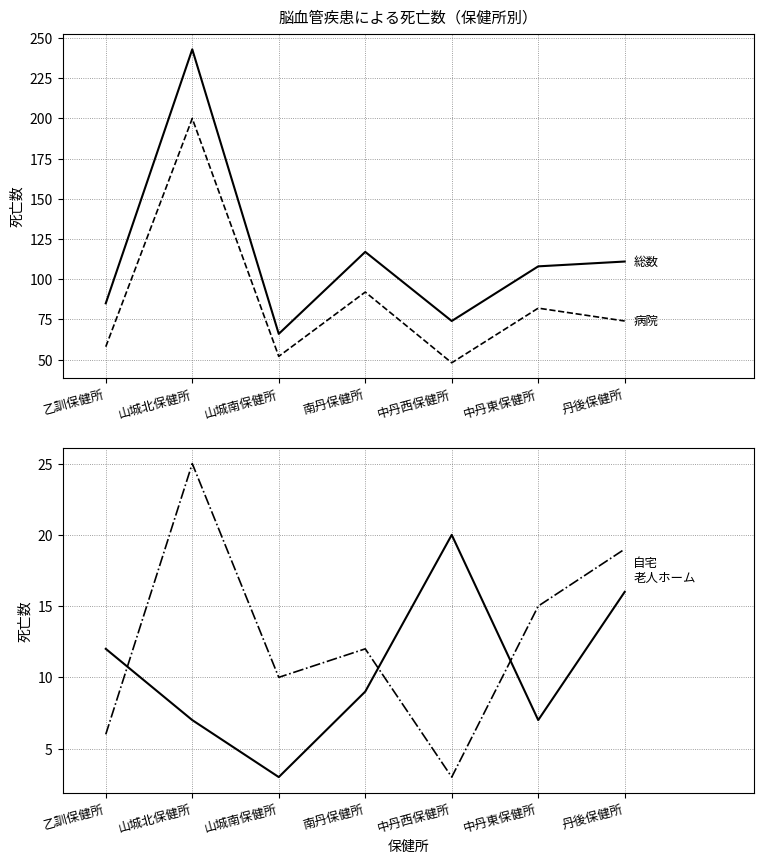

Reading right to left, list all the values displayed in this chart.

総数: 丹後保健所=111	中丹東保健所=108	中丹西保健所=74	南丹保健所=117	山城南保健所=66	山城北保健所=243	乙訓保健所=85
病院: 丹後保健所=74	中丹東保健所=82	中丹西保健所=48	南丹保健所=92	山城南保健所=52	山城北保健所=200	乙訓保健所=58
老人ホーム: 丹後保健所=16	中丹東保健所=7	中丹西保健所=20	南丹保健所=9	山城南保健所=3	山城北保健所=7	乙訓保健所=12
自宅: 丹後保健所=19	中丹東保健所=15	中丹西保健所=3	南丹保健所=12	山城南保健所=10	山城北保健所=25	乙訓保健所=6